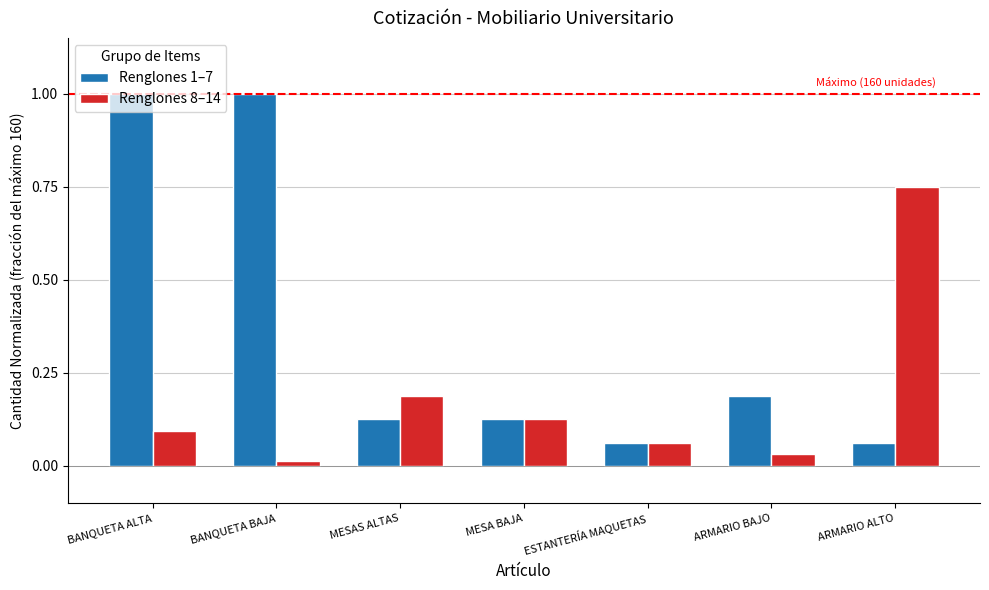

True or false: Renglones 1–7 has a value of 1.0 at BANQUETA ALTA.

True